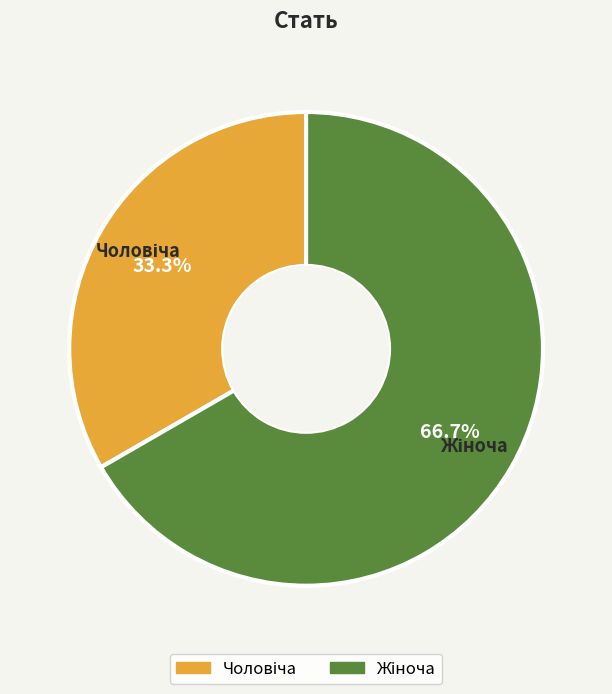

Is there any slice that represents more than half of the pie?

Yes